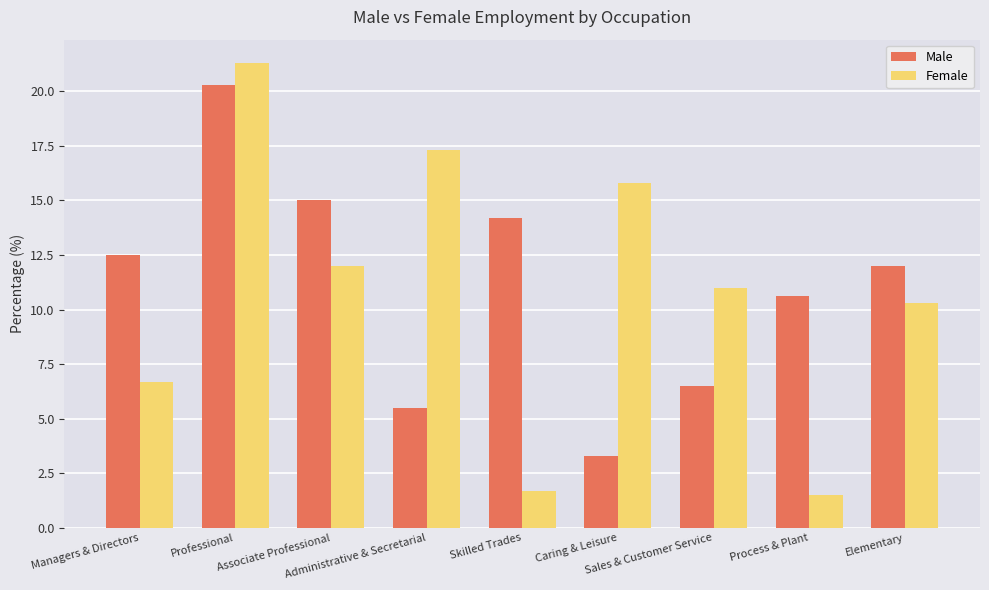

Which series has the largest range (max minus min)?

Female